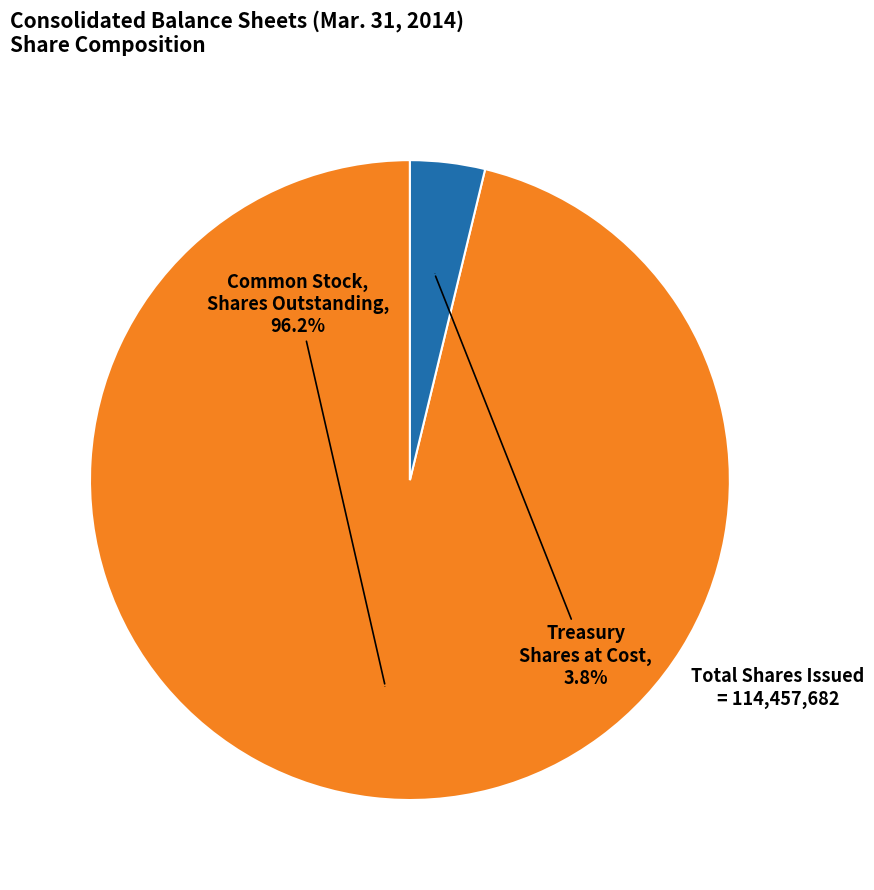

What is the total percentage of Treasury Shares at Cost and Common Stock, Shares Outstanding?

100.0%